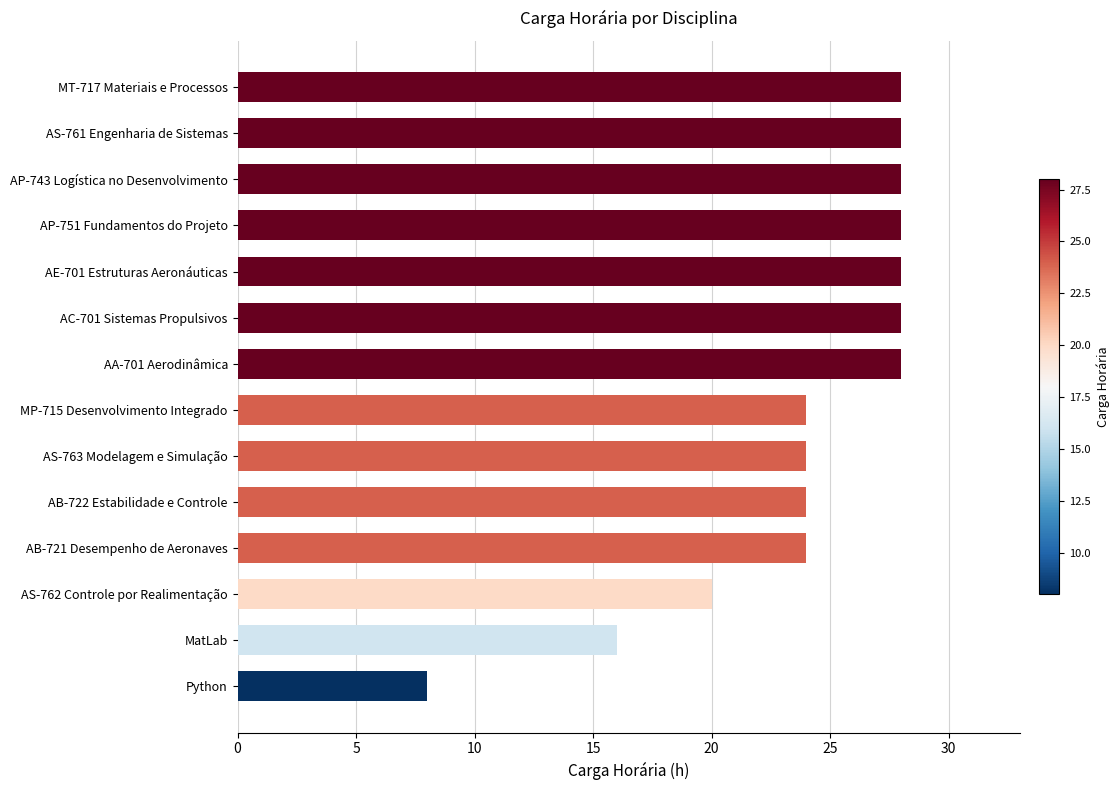

Approximately how many times larger is the value at AB-722 Estabilidade e Controle compared to MP-715 Desenvolvimento Integrado?

1.0